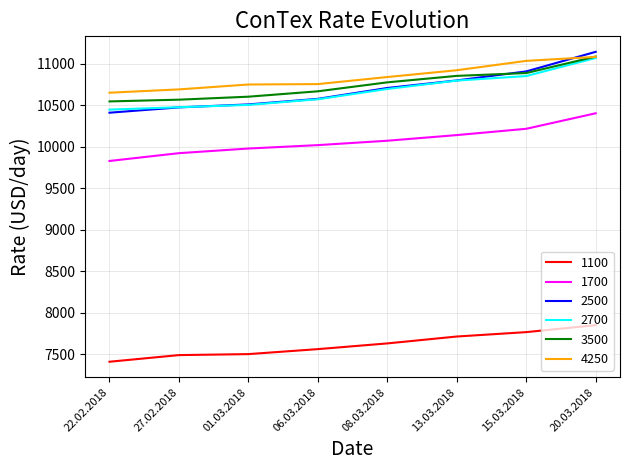

What is the difference between the maximum and minimum values in the 2500 series?

734